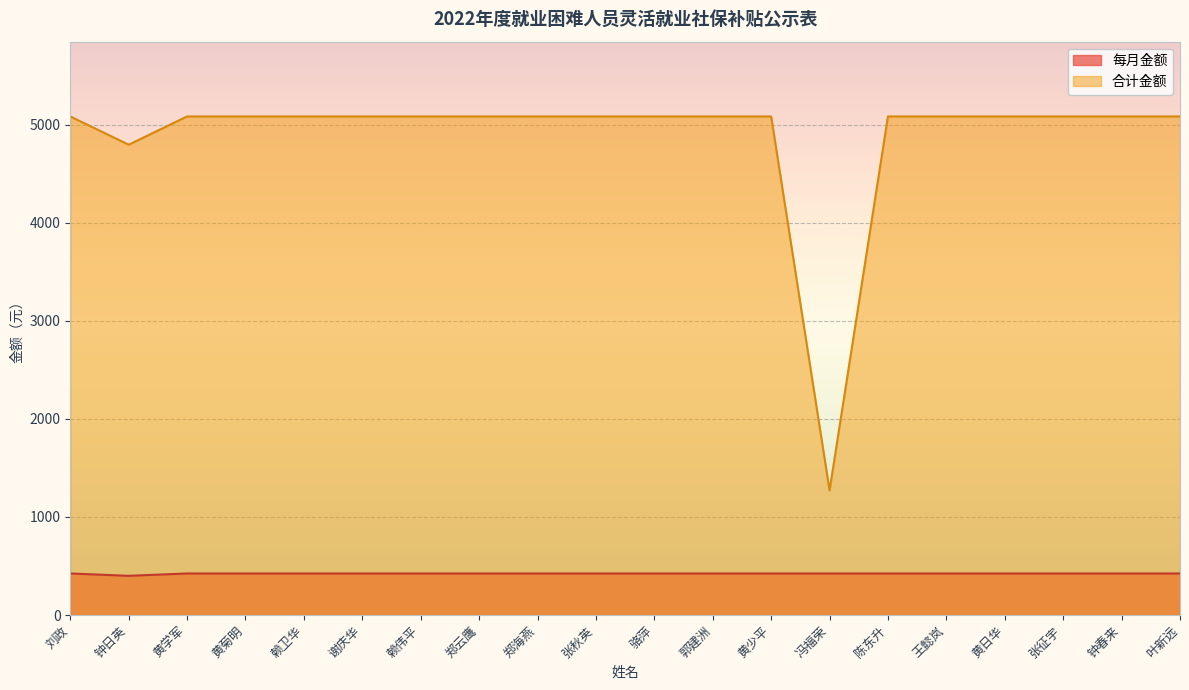

Where is the first local minimum for 每月金额?

钟日英